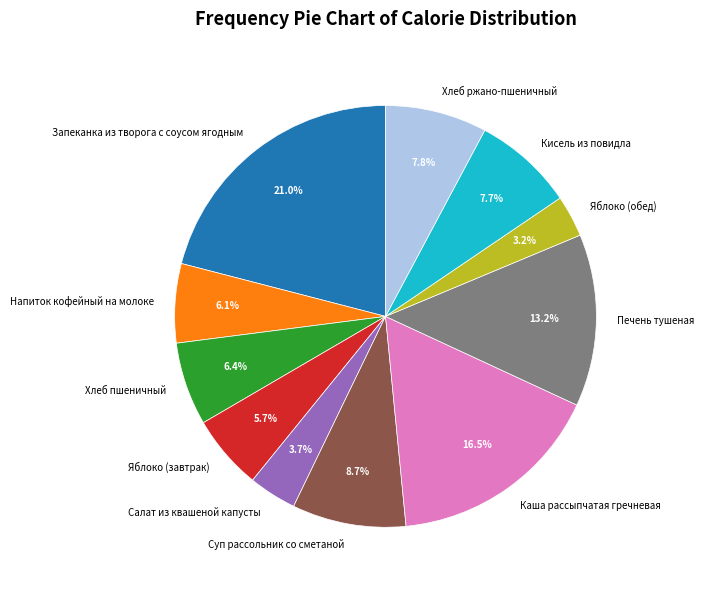

What percentage is the Печень тушеная slice, to the nearest percent?

13%